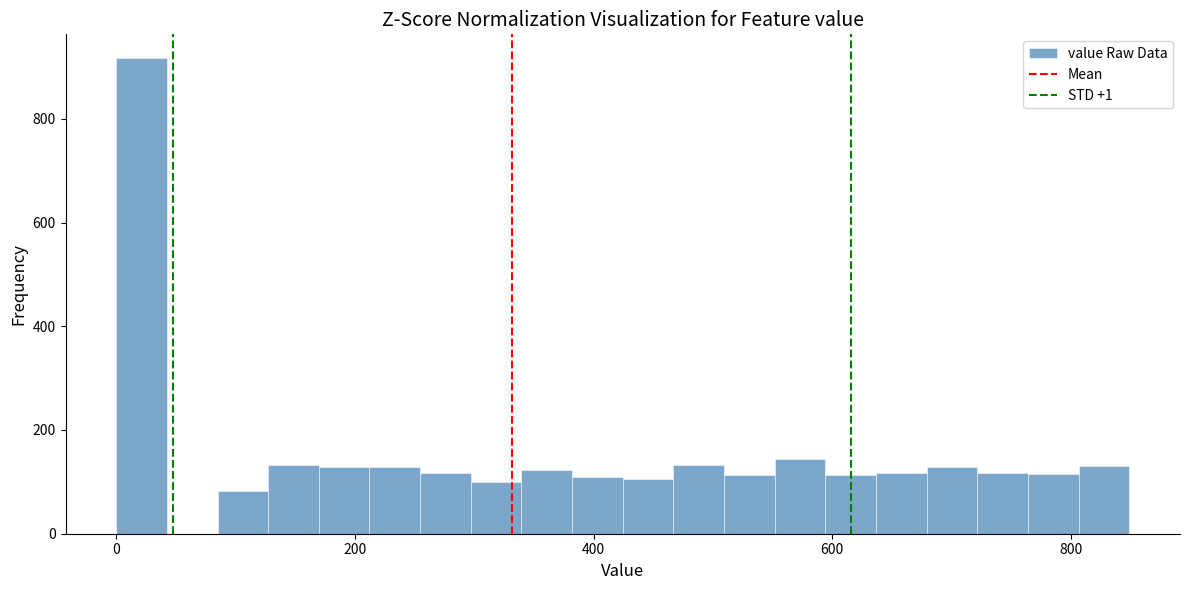

Around what value on the x-axis is the tallest bar? Give the approximate position of its centre, as read against the axis.

20